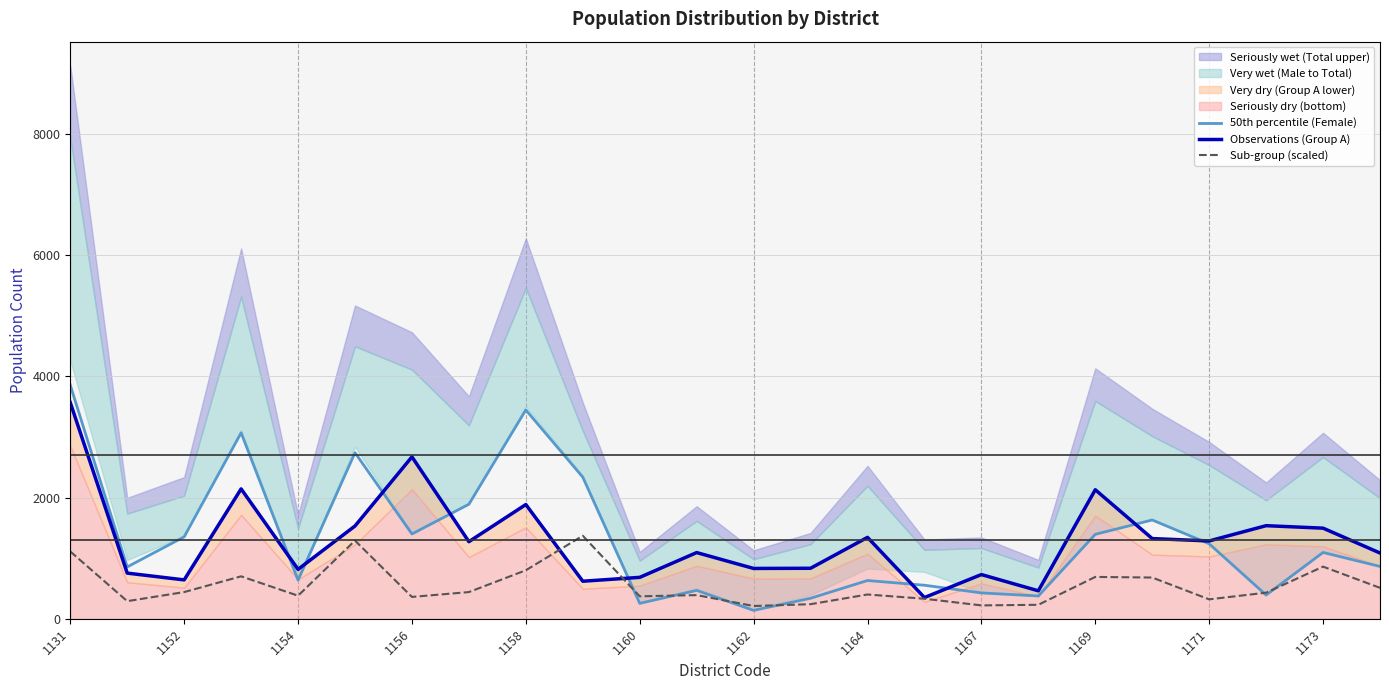

True or false: 50th percentile (Female) has a value of 154 at 1154.

False